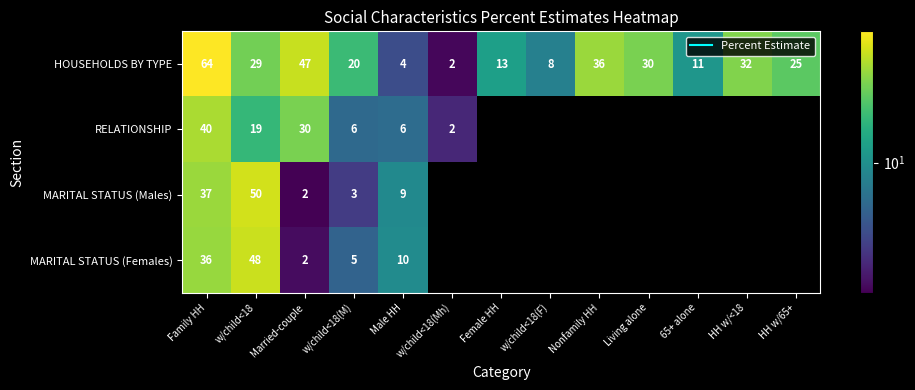

What is the minimum value for MARITAL STATUS (Females)?

1.8